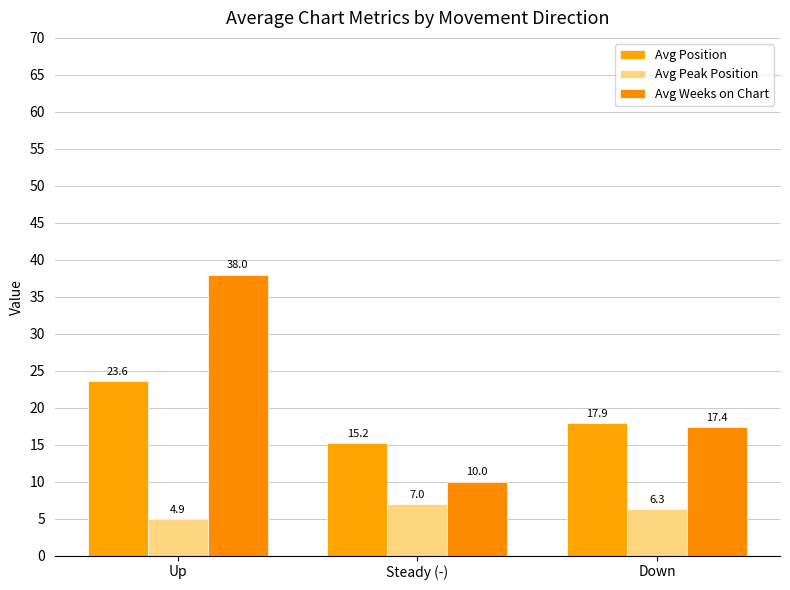

At which category is the sum across all series the highest?

Up